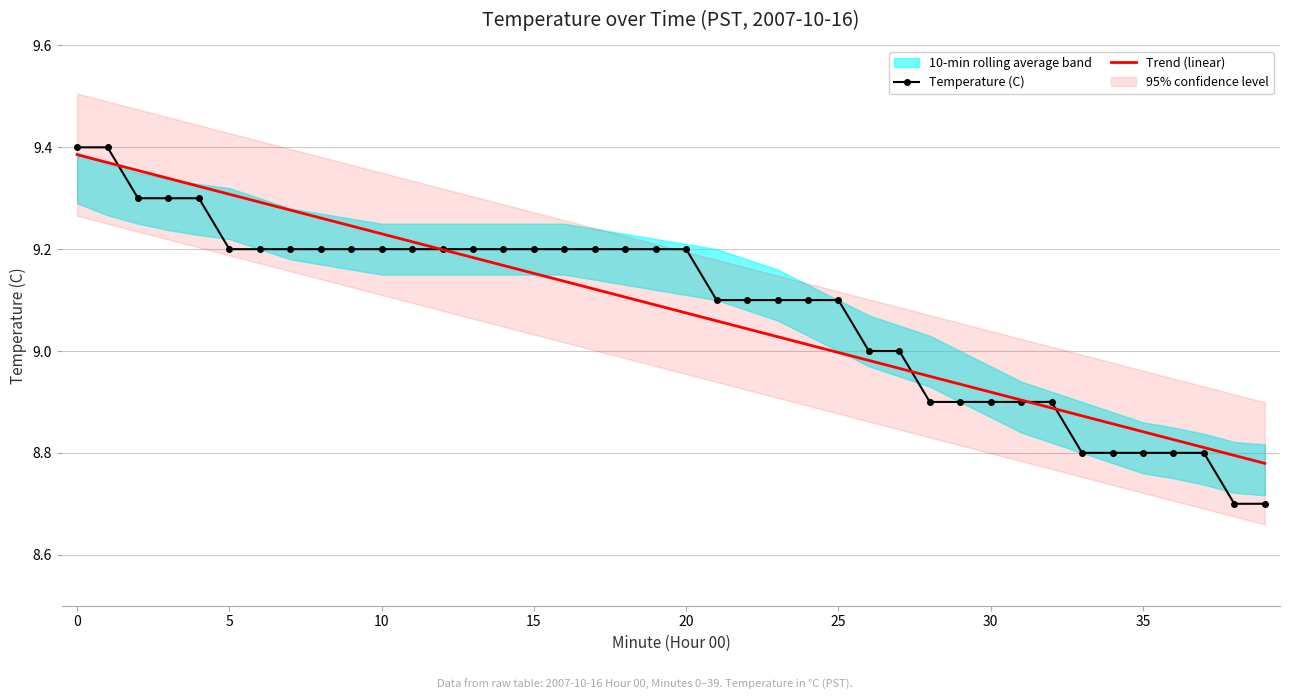

What is the lowest value of the Trend (linear) series?

8.8